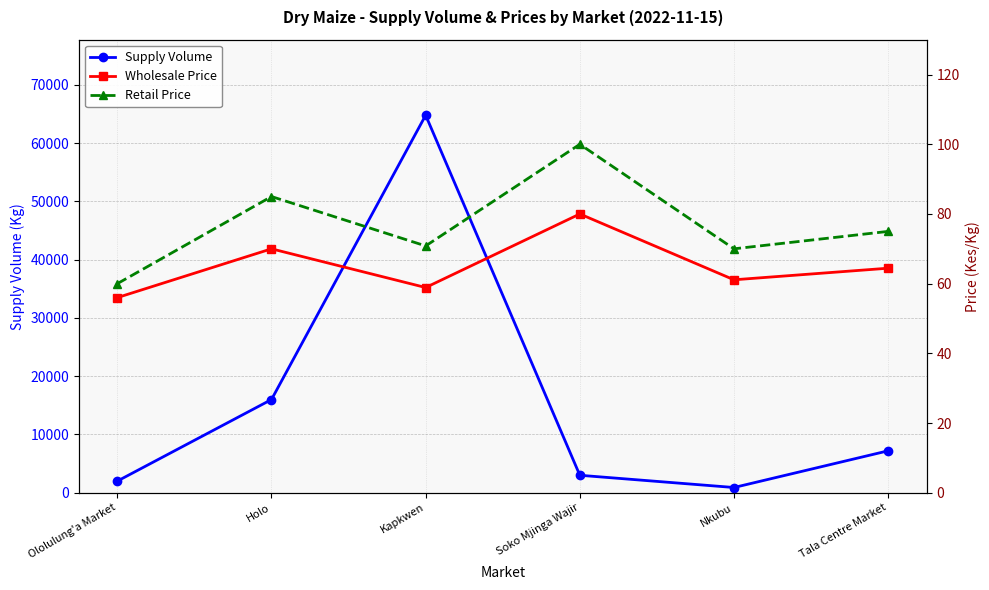

Which category has the lowest value in the Supply Volume series?

Nkubu